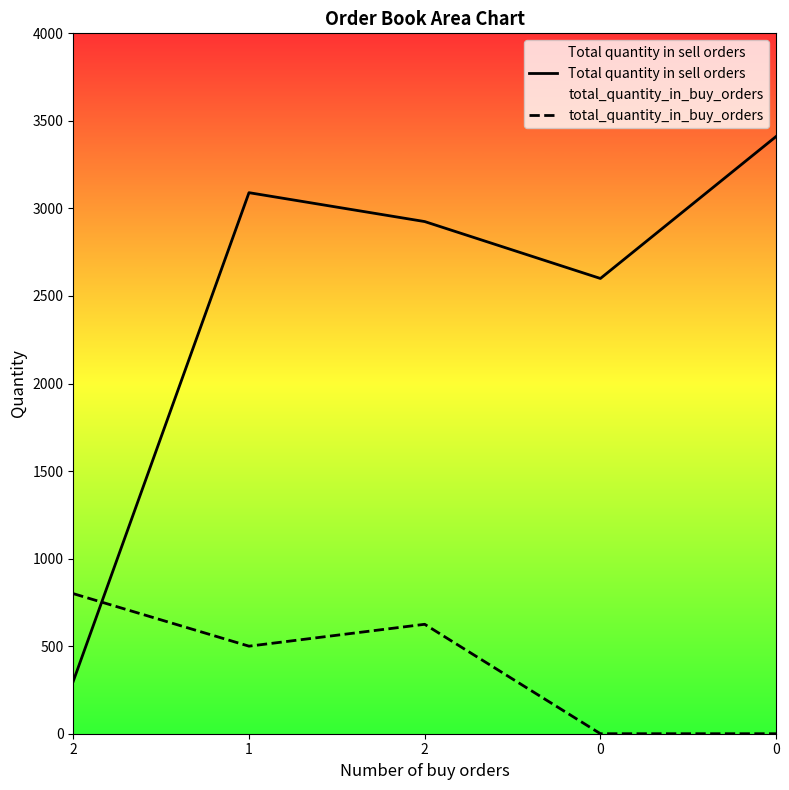

Which series changed the most between 2 and 0?

total_quantity_in_buy_orders